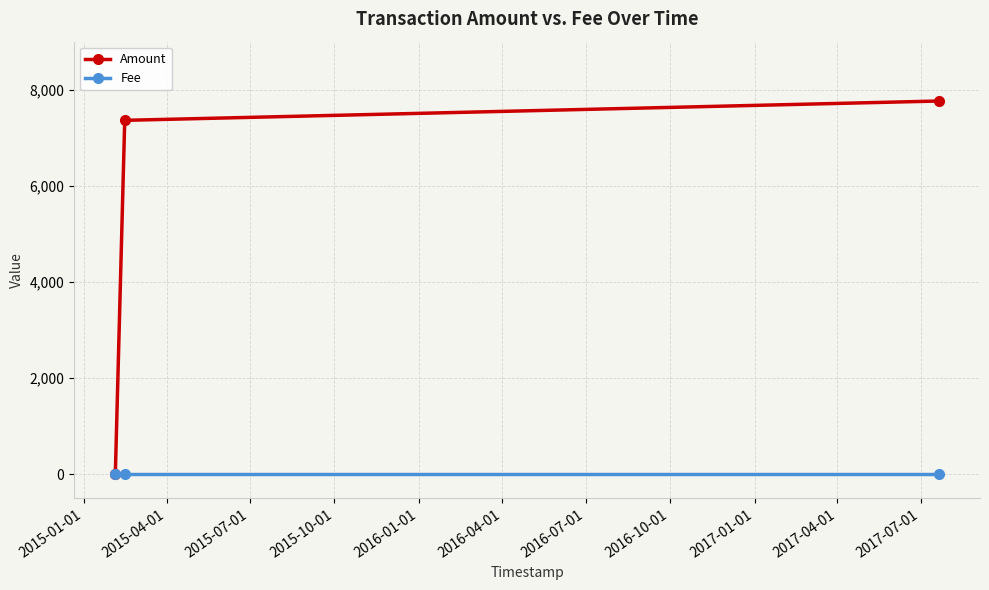

What is the maximum value shown in the chart?

7765